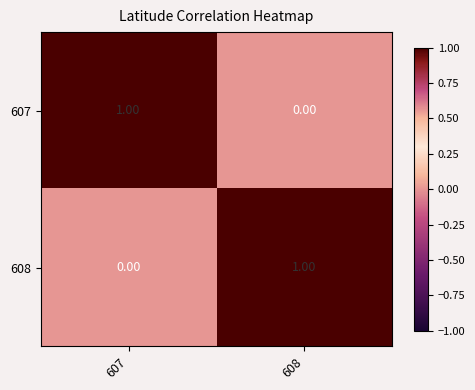

At how many categories does at least one series exceed 0?

2